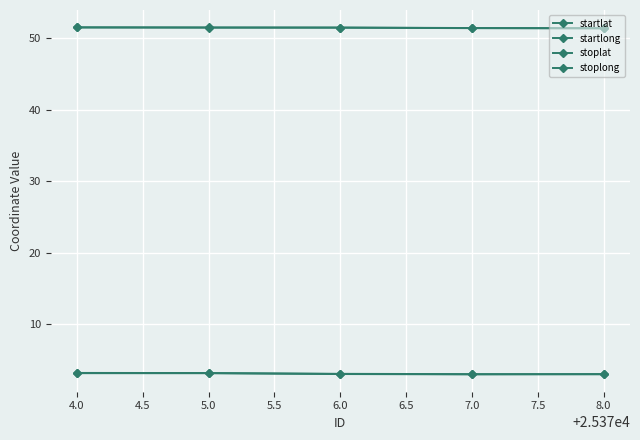

Count the number of data series in this chart.

4